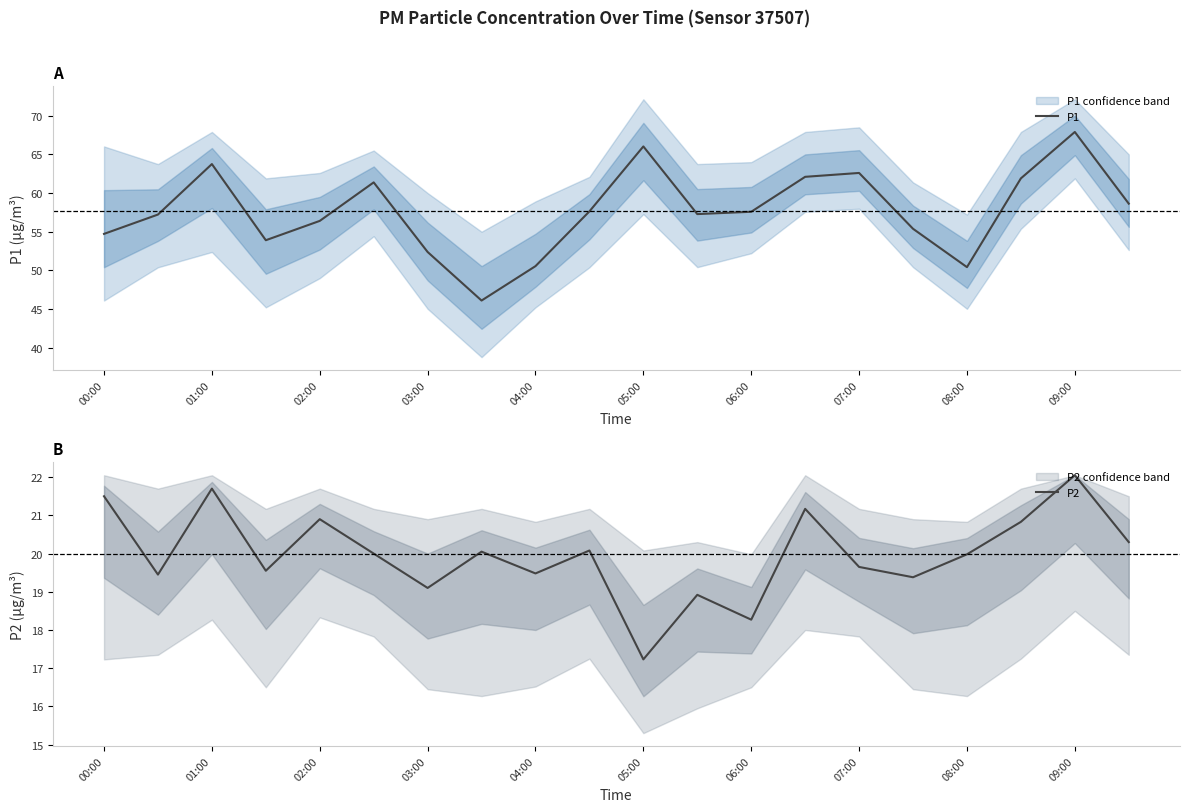

Which category has the highest value in the P1 series?

09:00